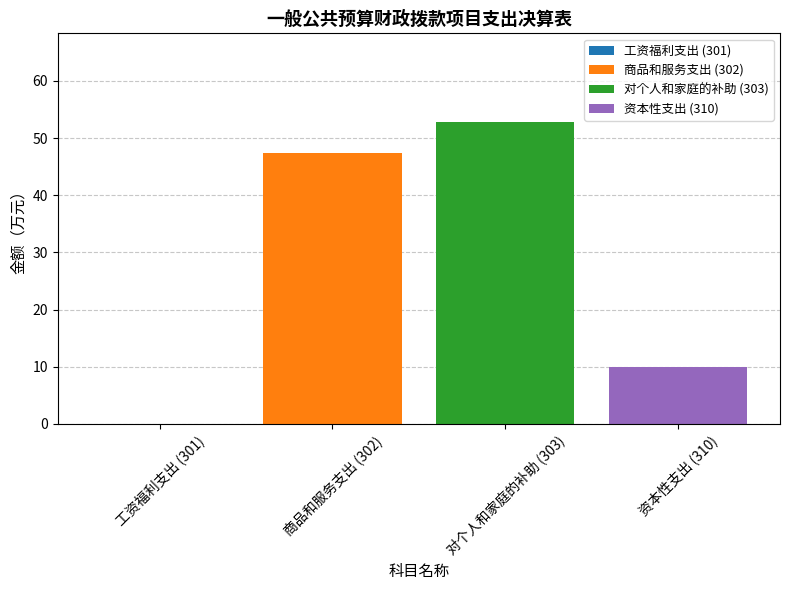

What is the spread (max minus min) of values at 对个人和家庭的补助 (303)?

42.8